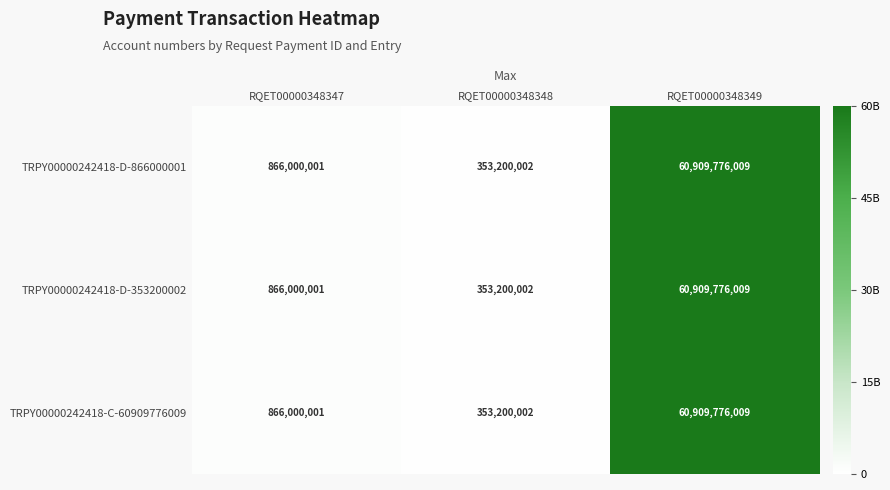

Reading left to right, list all the values displayed in this chart.

TRPY00000242418-D-866000001: 866000001	353200002	60909776009
TRPY00000242418-D-353200002: 866000001	353200002	60909776009
TRPY00000242418-C-60909776009: 866000001	353200002	60909776009